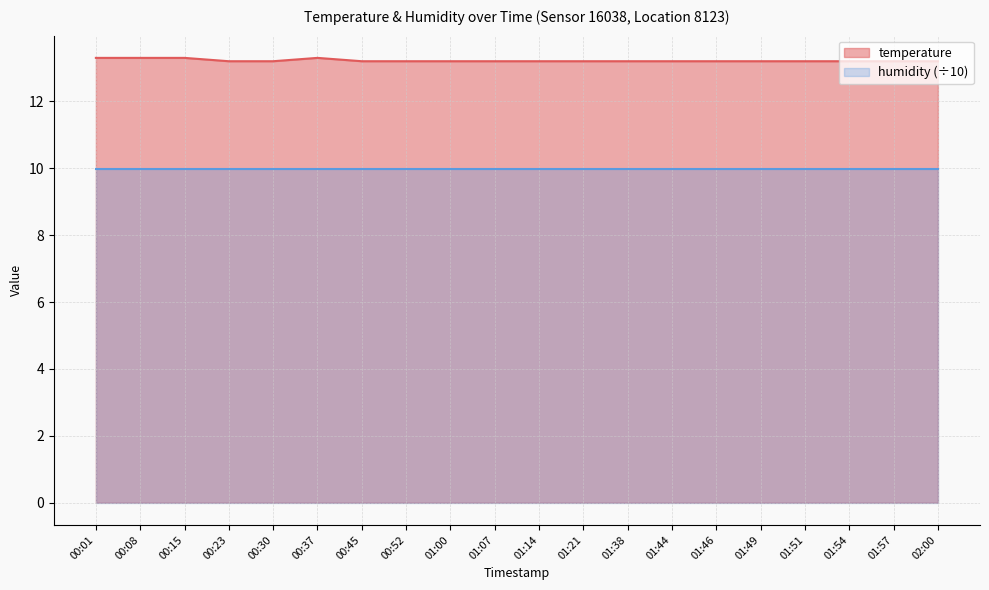

Rank the categories by value from lowest to highest.

00:23, 00:30, 00:45, 00:52, 01:00, 01:07, 01:14, 01:21, 01:38, 01:44, 01:46, 01:49, 01:51, 01:54, 01:57, 02:00, 00:01, 00:08, 00:15, 00:37